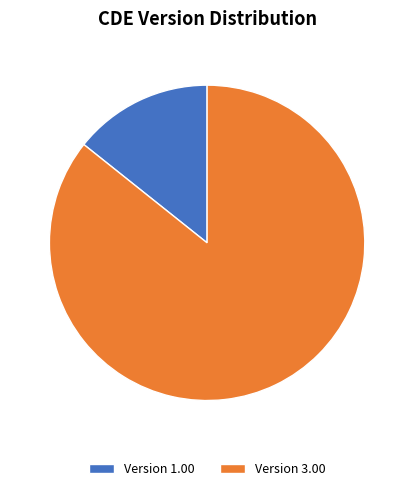

What is the largest slice in the pie chart?

Version 3.00